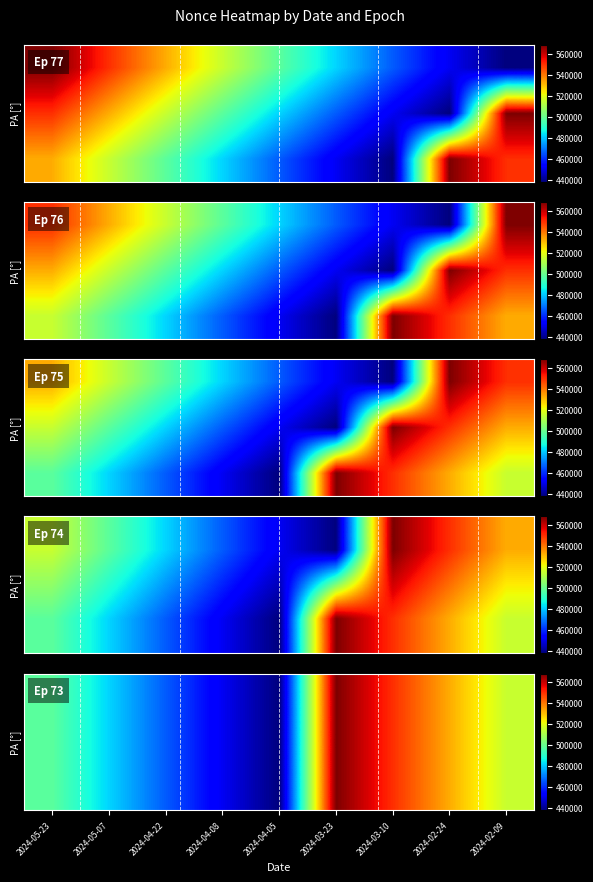

Which has a higher value, 2024-05-23 or 2024-03-23?

2024-03-23